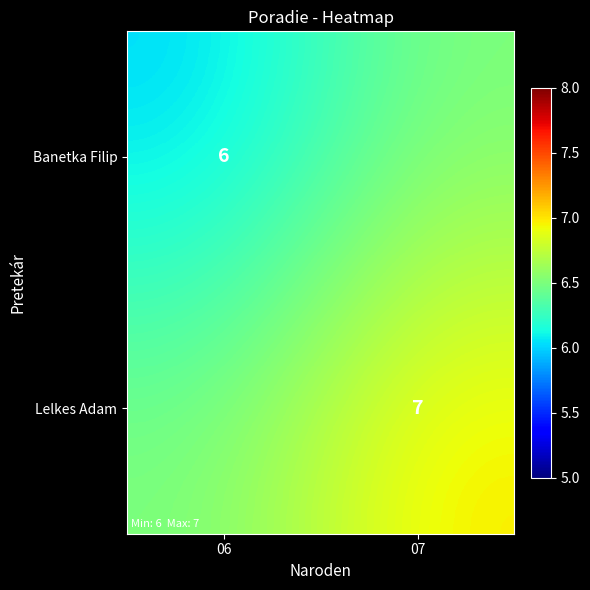

Is the value of Lelkes Adam at 07 greater than the value of Banetka Filip at 06?

Yes